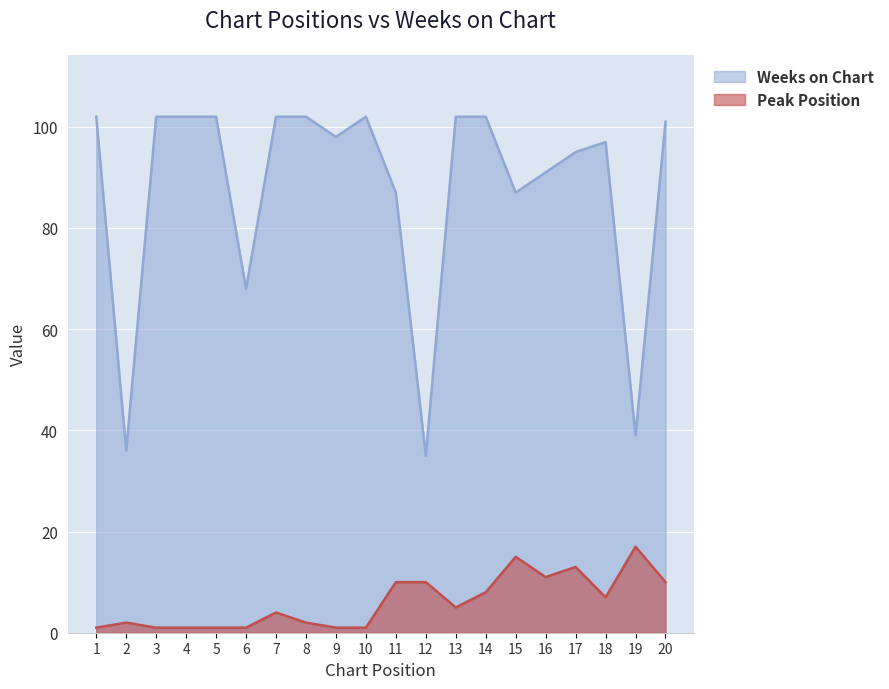

True or false: Weeks on Chart and Peak Position cross at least once.

False